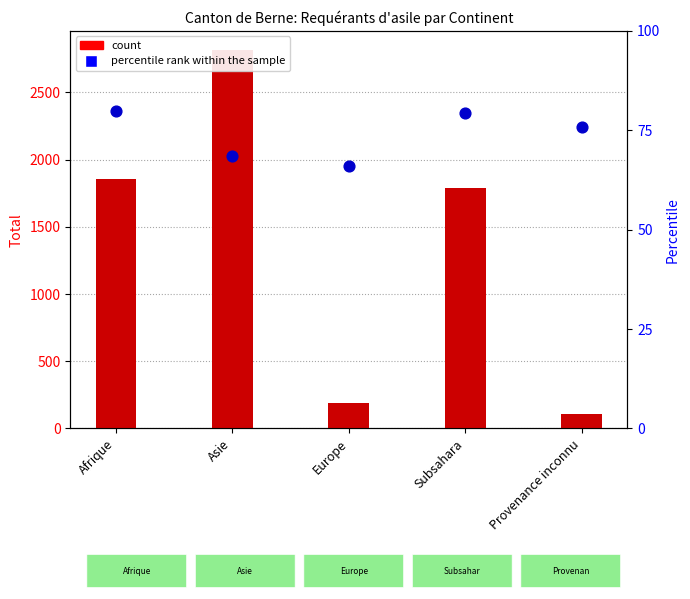

What is the total value across all series at Afrique?

1936.9